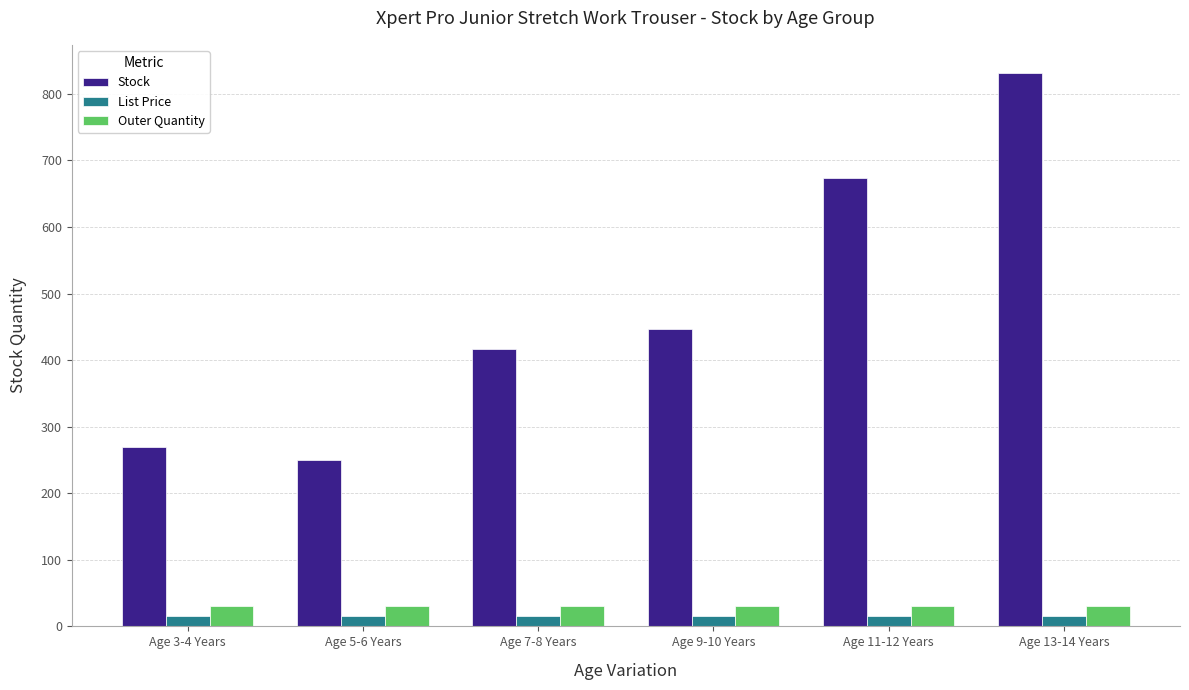

Is the value of Stock at Age 7-8 Years greater than the value of List Price at Age 3-4 Years?

Yes